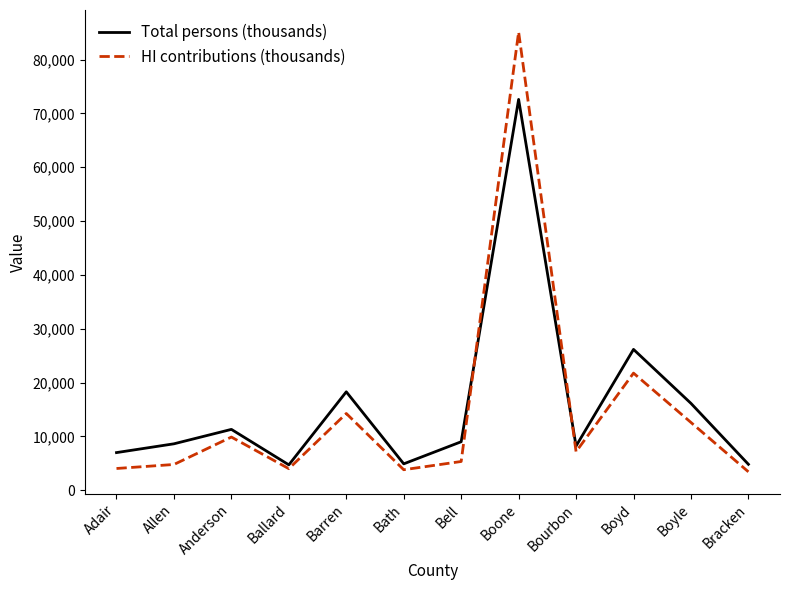

At which label is HI contributions (thousands) closest to 44283?

Boyd